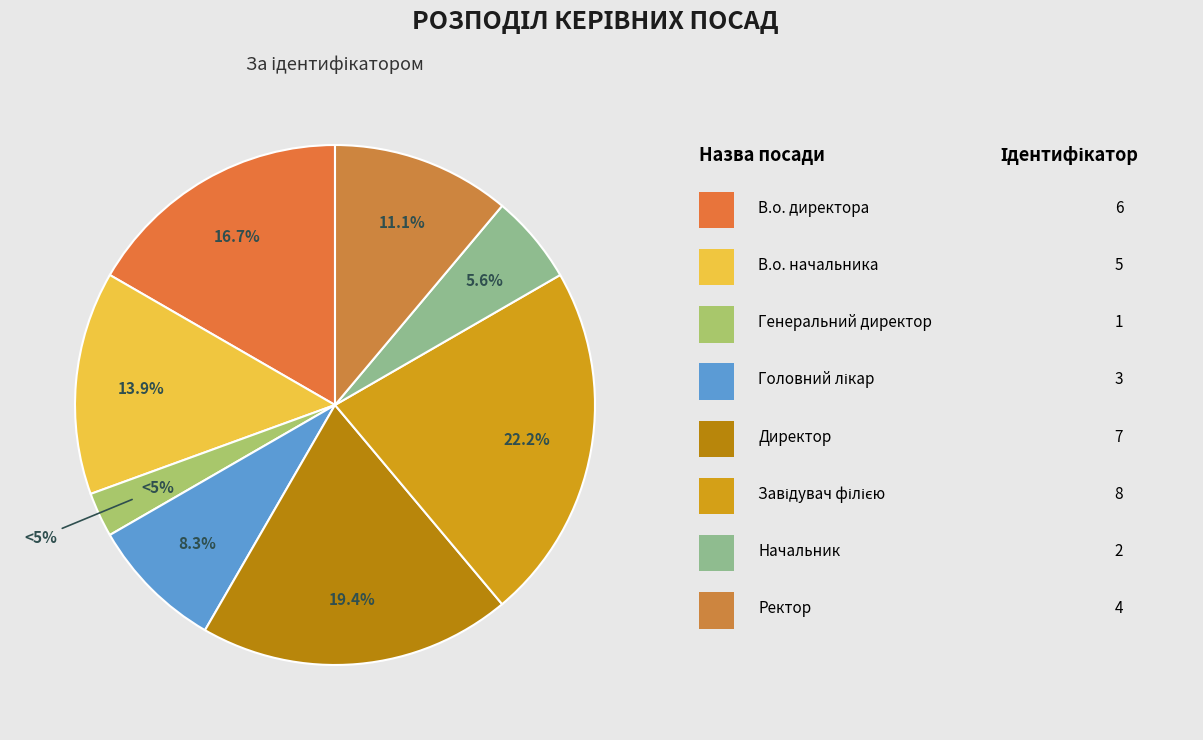

What percentage is NOT represented by Ректор?

88.9%